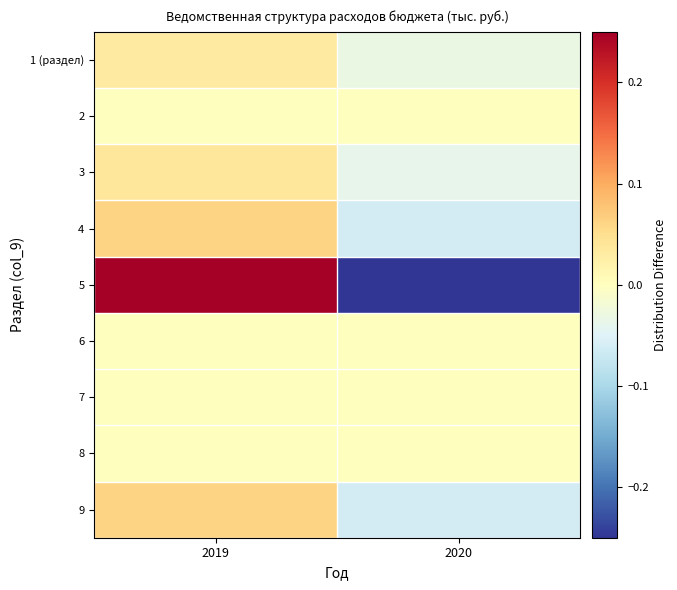

Reading left to right, list all the values displayed in this chart.

1 (раздел): 2019=0.0	2020=-0.0
2: 2019=0.0	2020=-0.0
3: 2019=0.0	2020=-0.0
4: 2019=0.1	2020=-0.1
5: 2019=0.9	2020=-0.9
6: 2019=0.0	2020=-0.0
7: 2019=0.0	2020=-0.0
8: 2019=0.0	2020=-0.0
9: 2019=0.1	2020=-0.1